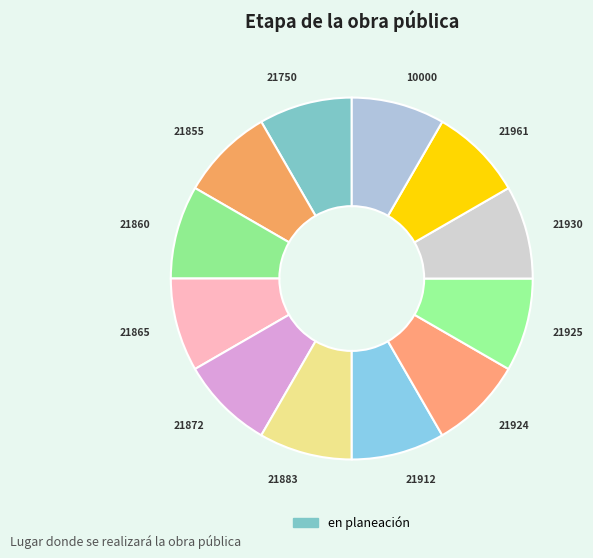

How many segments does this pie chart have?

12